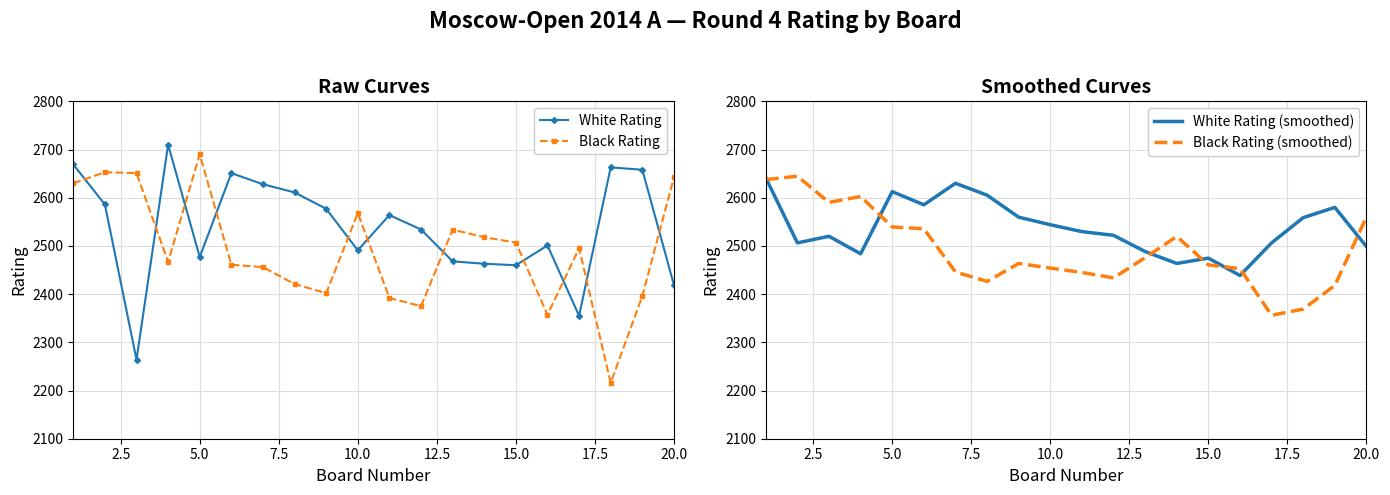

Which series ends up on top after the final intersection of White Rating and Black Rating?

Black Rating